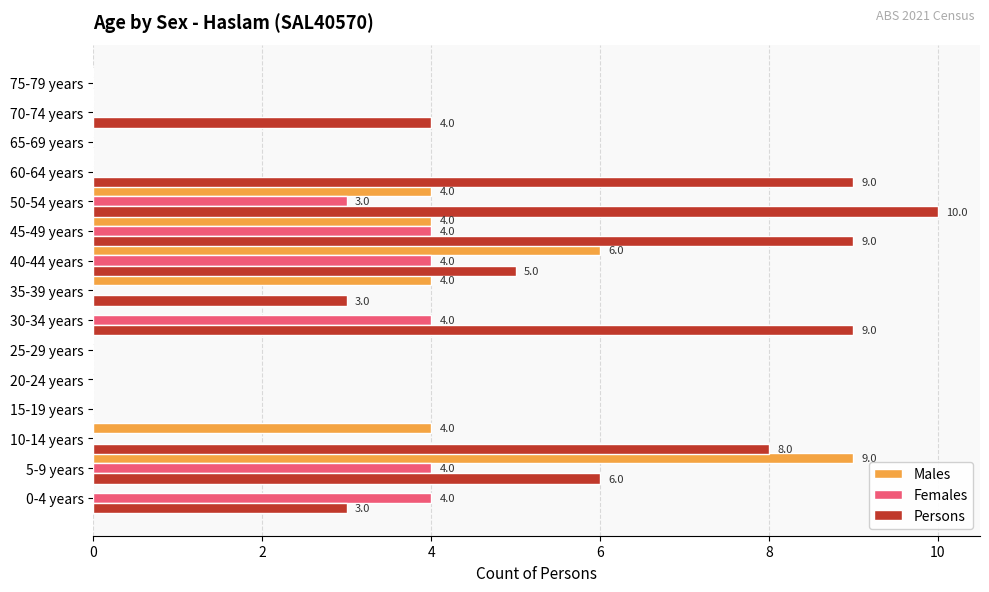

Between 0-4 years and 10-14 years, which series saw the biggest shift?

Persons